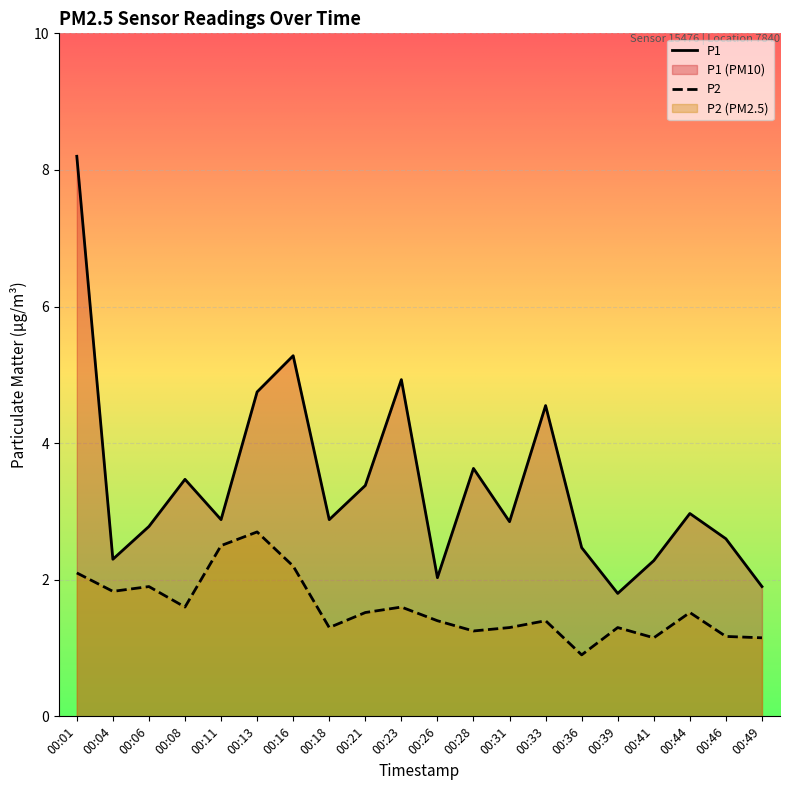

List the labels in order of P1 value, smallest first.

00:39, 00:49, 00:26, 00:41, 00:04, 00:36, 00:46, 00:06, 00:31, 00:11, 00:18, 00:44, 00:21, 00:08, 00:28, 00:33, 00:13, 00:23, 00:16, 00:01